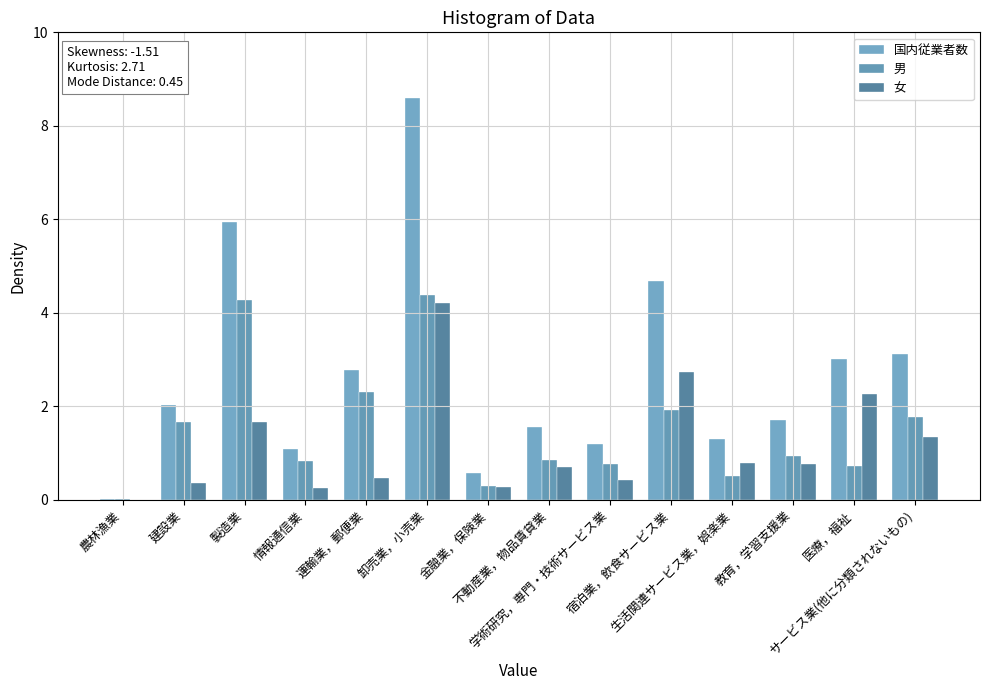

Which series has the widest spread of values?

国内従業者数